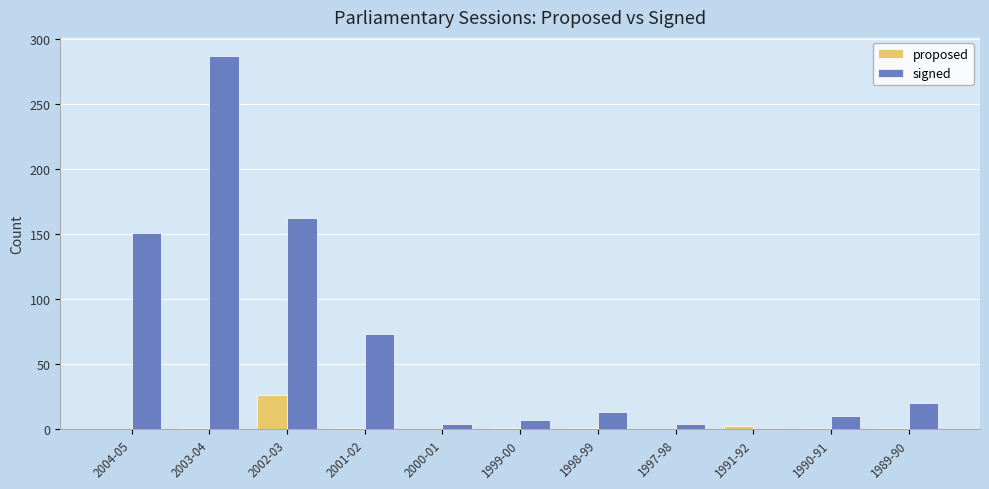

At which category is the sum across all series the highest?

2003-04